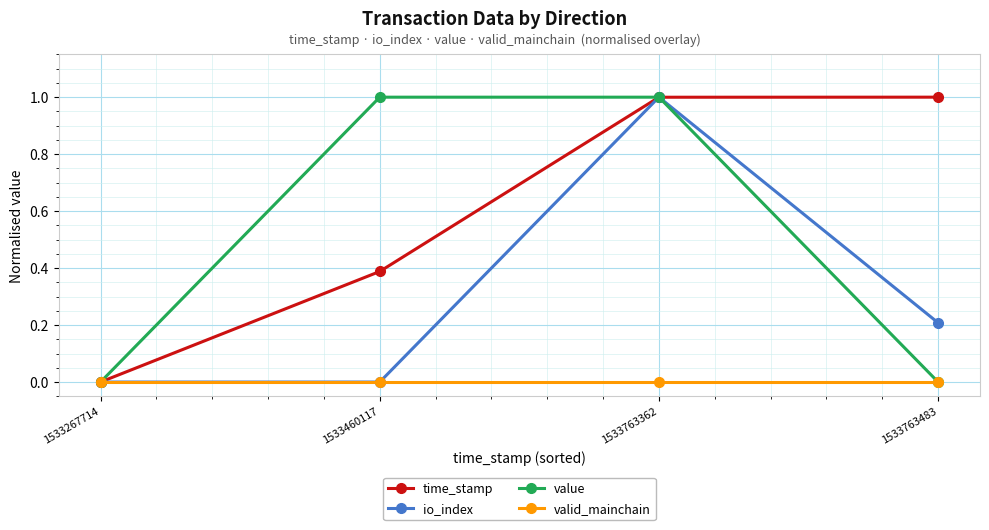

How many values in time_stamp are above zero?

3